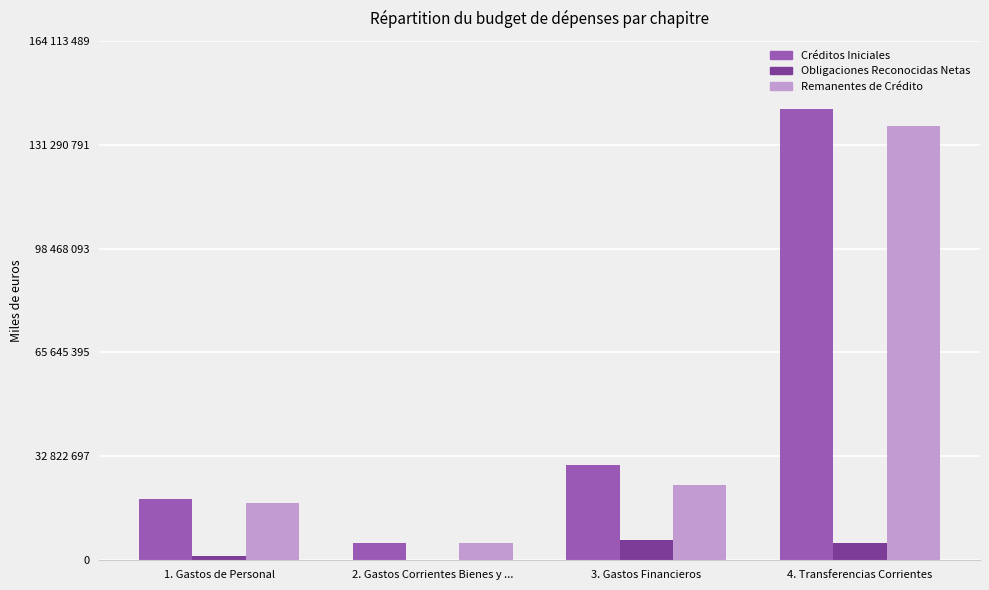

Between 1. Gastos de Personal and 2. Gastos Corrientes Bienes y ..., which is larger?

1. Gastos de Personal